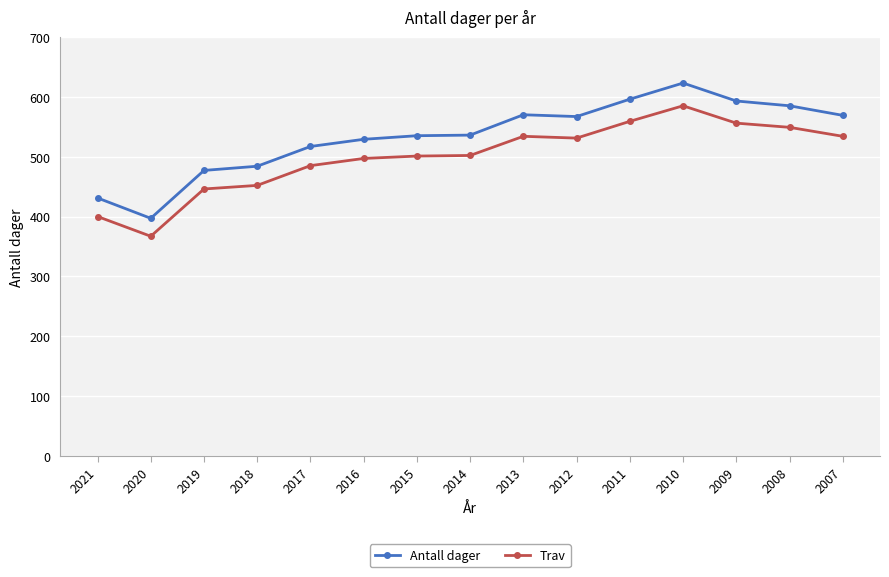

True or false: Trav and Antall dager intersect in this chart.

False